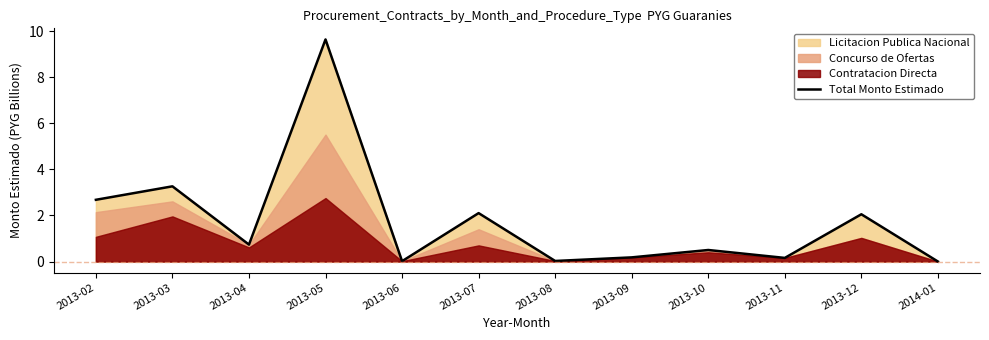

Does the chart display data point markers on the line(s)?

No